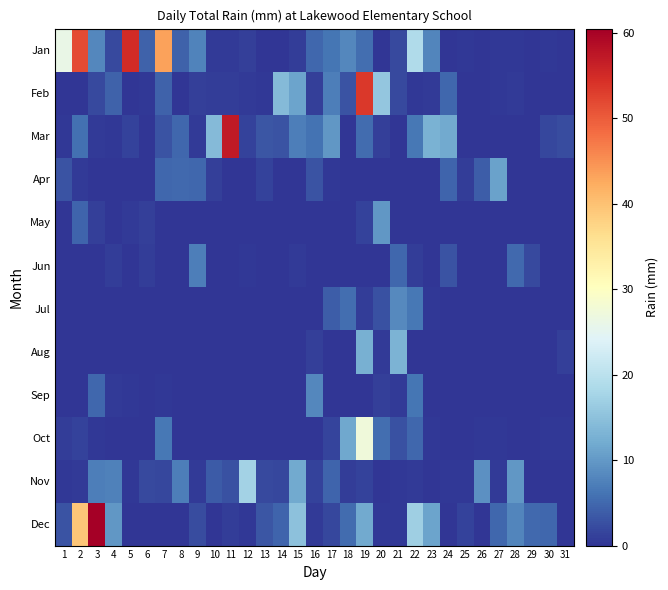

Reading left to right, transcribe all the data shown in this chart.

Jan: 1=26.2	2=51.6	3=8.1	4=2.0	5=54.9	6=4.3	7=43.4	8=4.3	9=7.6	10=0.5	11=0.5	12=1.0	13=0.0	14=0.0	15=0.8	16=4.8	17=6.3	18=8.1	19=5.6	20=0.0	21=2.0	22=18.8	23=7.9	24=0.0	25=0.2	26=0.0	27=0.2	28=0.2	29=0.0	30=0.2	31=0.0
Feb: 1=0.0	2=0.0	3=2.0	4=4.3	5=0.0	6=0.2	7=4.3	8=0.0	9=1.0	10=0.8	11=0.8	12=0.5	13=0.2	14=14.0	15=11.2	16=1.0	17=7.1	18=3.0	19=53.6	20=15.8	21=2.0	22=0.2	23=0.5	24=4.8	25=0.0	26=0.0	27=0.2	28=0.5	29=0.0	30=0.0	31=0.0
Mar: 1=0.2	2=5.8	3=0.5	4=0.2	5=1.3	6=0.0	7=3.0	8=4.8	9=0.5	10=14.0	11=57.1	12=1.3	13=3.3	14=3.0	15=7.1	16=6.1	17=9.7	18=0.0	19=5.3	20=1.0	21=0.0	22=6.6	23=12.9	24=11.9	25=0.0	26=0.0	27=0.0	28=0.0	29=0.0	30=1.8	31=2.3
Apr: 1=3.0	2=0.5	3=0.0	4=0.0	5=0.0	6=0.0	7=4.8	8=5.1	9=4.8	10=1.0	11=0.0	12=0.0	13=1.3	14=0.0	15=0.0	16=3.0	17=0.2	18=0.0	19=0.0	20=0.0	21=0.0	22=0.0	23=0.0	24=4.6	25=0.8	26=3.8	27=10.9	28=0.0	29=0.0	30=0.0	31=0.0
May: 1=0.0	2=4.6	3=1.0	4=0.0	5=0.5	6=1.0	7=0.0	8=0.0	9=0.0	10=0.0	11=0.0	12=0.0	13=0.0	14=0.0	15=0.0	16=0.0	17=0.0	18=0.0	19=1.3	20=9.9	21=0.0	22=0.0	23=0.0	24=0.0	25=0.0	26=0.0	27=0.0	28=0.0	29=0.0	30=0.0	31=0.0
Jun: 1=0.0	2=0.0	3=0.0	4=0.8	5=0.0	6=0.8	7=0.0	8=0.0	9=7.1	10=0.0	11=0.0	12=0.2	13=0.0	14=0.0	15=0.5	16=0.0	17=0.0	18=0.0	19=0.0	20=0.0	21=4.8	22=0.8	23=0.0	24=3.0	25=0.0	26=0.0	27=0.0	28=5.1	29=2.0	30=0.0	31=0.0
Jul: 1=0.0	2=0.0	3=0.0	4=0.0	5=0.0	6=0.0	7=0.0	8=0.0	9=0.0	10=0.0	11=0.0	12=0.0	13=0.0	14=0.0	15=0.0	16=0.0	17=3.8	18=5.6	19=0.8	20=2.8	21=8.4	22=6.6	23=0.2	24=0.0	25=0.0	26=0.0	27=0.0	28=0.0	29=0.0	30=0.0	31=0.0
Aug: 1=0.0	2=0.0	3=0.0	4=0.0	5=0.0	6=0.0	7=0.0	8=0.0	9=0.0	10=0.0	11=0.0	12=0.0	13=0.0	14=0.0	15=0.0	16=1.0	17=0.0	18=0.0	19=12.7	20=0.5	21=13.2	22=0.0	23=0.0	24=0.0	25=0.0	26=0.0	27=0.0	28=0.0	29=0.0	30=0.0	31=1.0
Sep: 1=0.0	2=0.0	3=4.8	4=0.5	5=0.2	6=0.0	7=0.2	8=0.0	9=0.0	10=0.0	11=0.0	12=0.0	13=0.0	14=0.0	15=0.0	16=8.1	17=0.0	18=0.0	19=0.0	20=1.0	21=0.5	22=6.3	23=0.0	24=0.0	25=0.0	26=0.0	27=0.0	28=0.0	29=0.0	30=0.0	31=0.0
Oct: 1=0.8	2=1.3	3=0.2	4=0.0	5=0.0	6=0.0	7=6.6	8=0.0	9=0.0	10=0.0	11=0.0	12=0.0	13=0.0	14=0.0	15=0.0	16=0.0	17=1.5	18=11.7	19=27.2	20=5.6	21=2.8	22=4.8	23=0.2	24=0.0	25=0.0	26=0.2	27=0.2	28=0.0	29=0.0	30=0.2	31=0.2
Nov: 1=0.2	2=0.5	3=7.1	4=7.4	5=0.2	6=2.0	7=1.8	8=7.1	9=0.5	10=3.6	11=2.8	12=17.3	13=2.0	14=1.8	15=11.9	16=1.3	17=4.6	18=0.8	19=1.3	20=0.0	21=0.2	22=0.5	23=0.0	24=0.2	25=0.2	26=9.1	27=0.5	28=9.7	29=0.0	30=0.0	31=0.0
Dec: 1=3.0	2=39.4	3=60.5	4=9.9	5=0.0	6=0.0	7=0.0	8=0.0	9=2.3	10=0.0	11=0.8	12=0.2	13=3.3	14=4.6	15=15.0	16=0.5	17=1.8	18=5.3	19=11.9	20=0.2	21=0.2	22=16.8	23=11.2	24=0.0	25=1.3	26=0.0	27=4.8	28=7.9	29=5.1	30=4.8	31=0.0